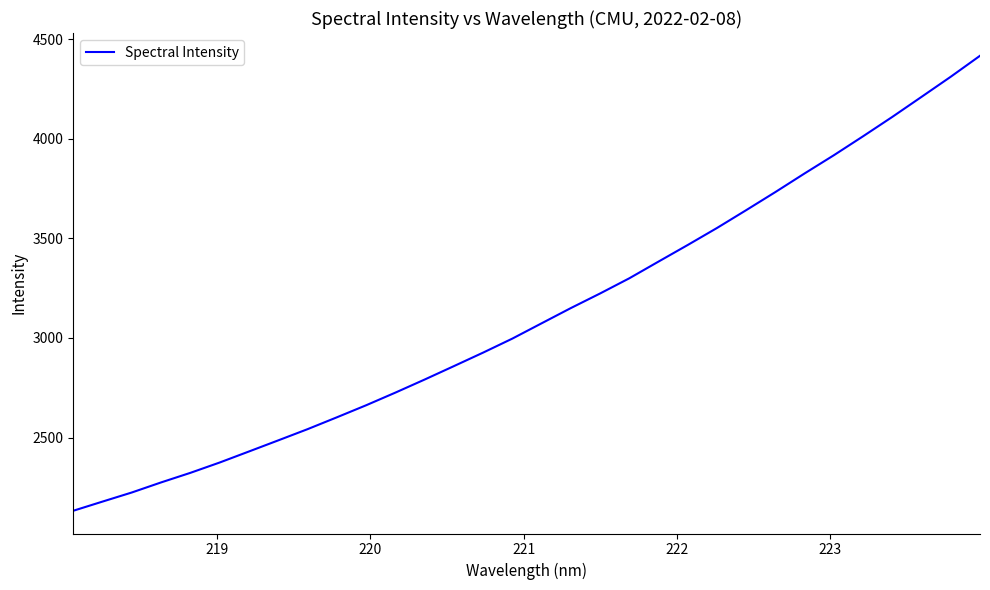

What is the greatest value displayed?

4416.6